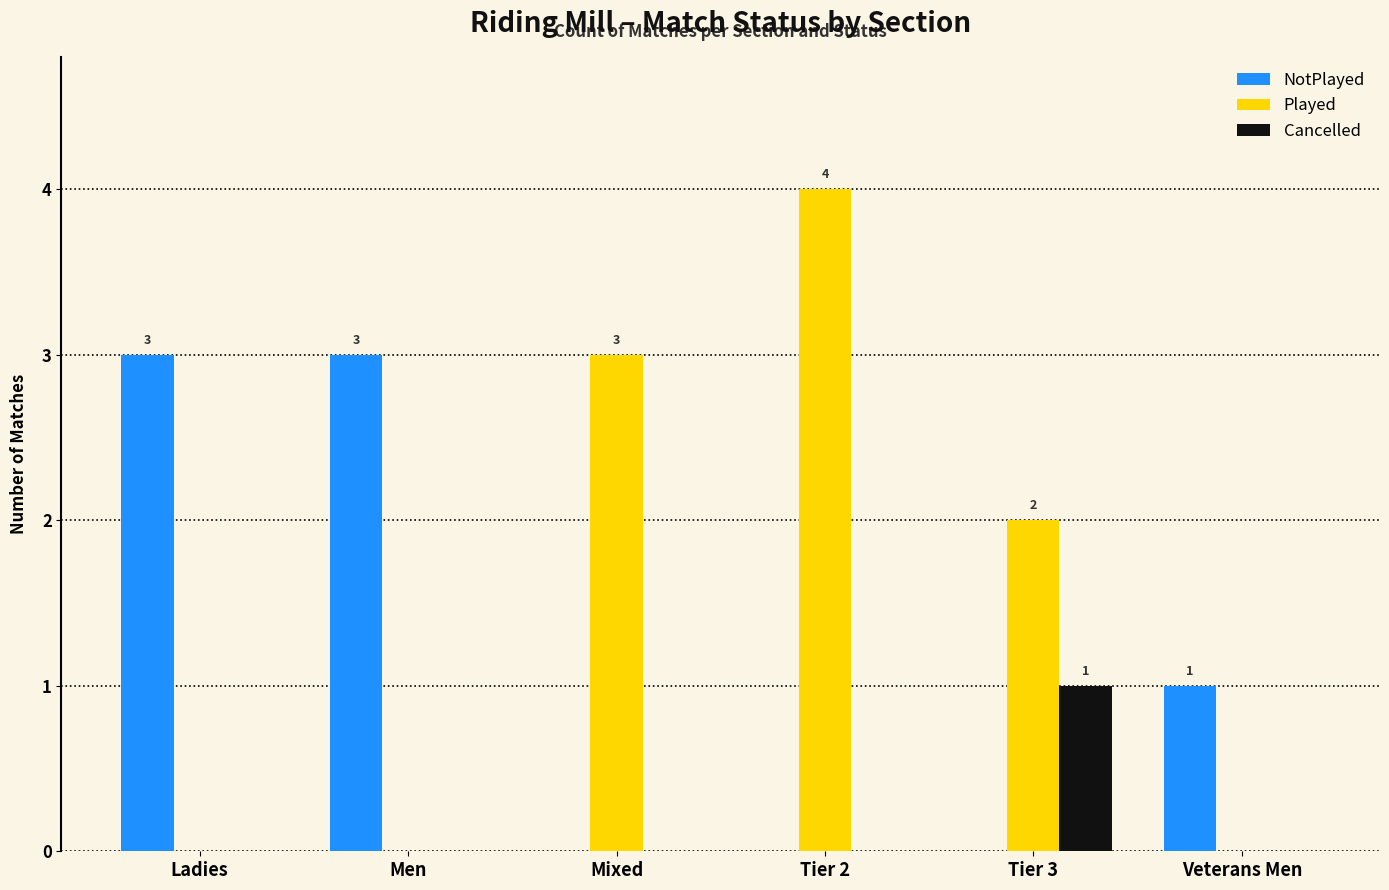

Which category has the highest value across all series?

Tier 2